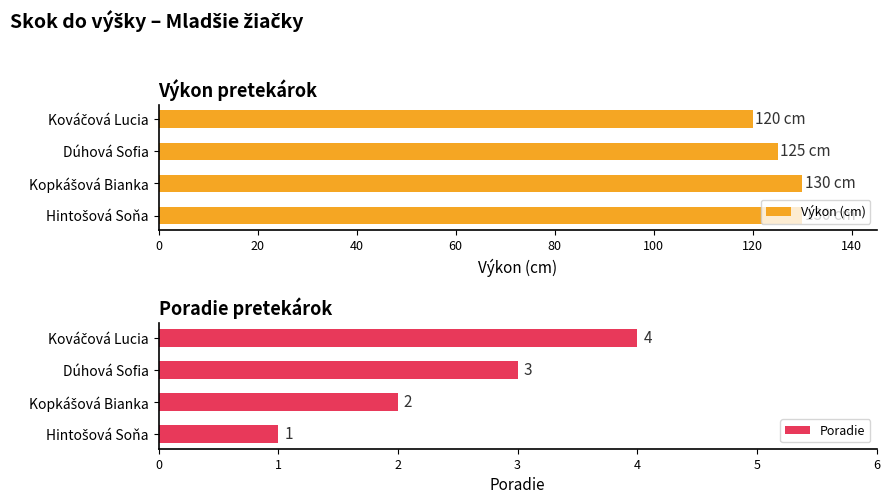

True or false: Výkon (cm) has a value of 125 at Dúhová Sofia.

True